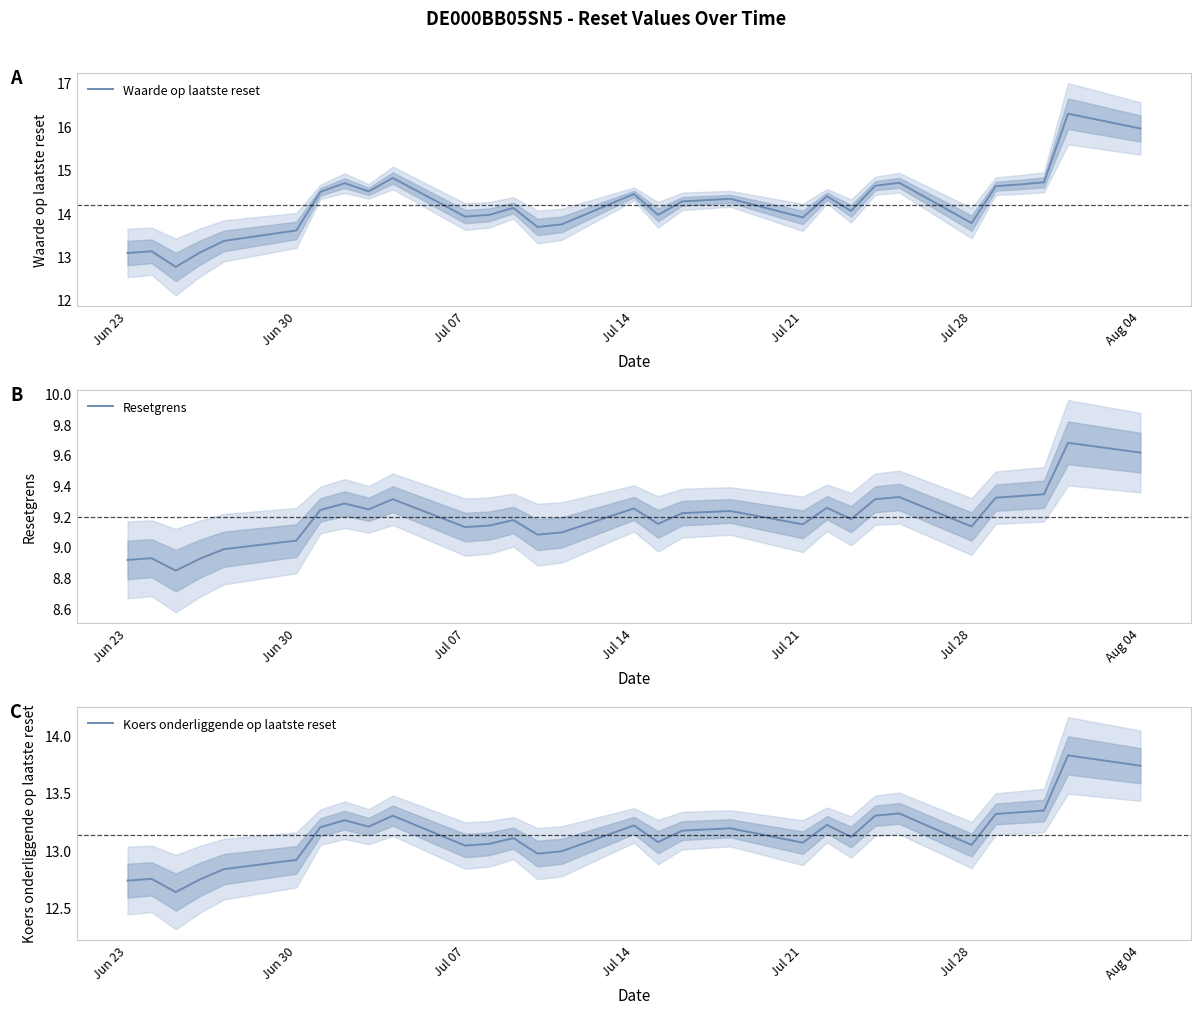

What is the lowest value of the Waarde op laatste reset series?

12.8